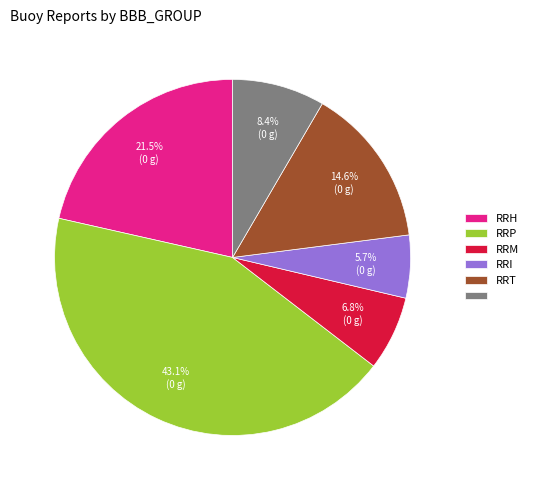

Does any single category account for the majority?

No